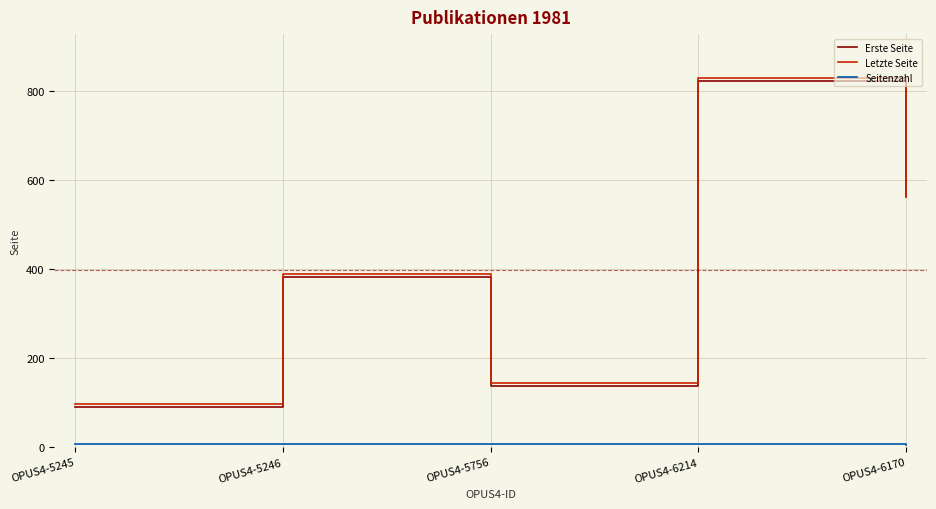

Read the Erste Seite value at OPUS4-6214, to the nearest 50.

800